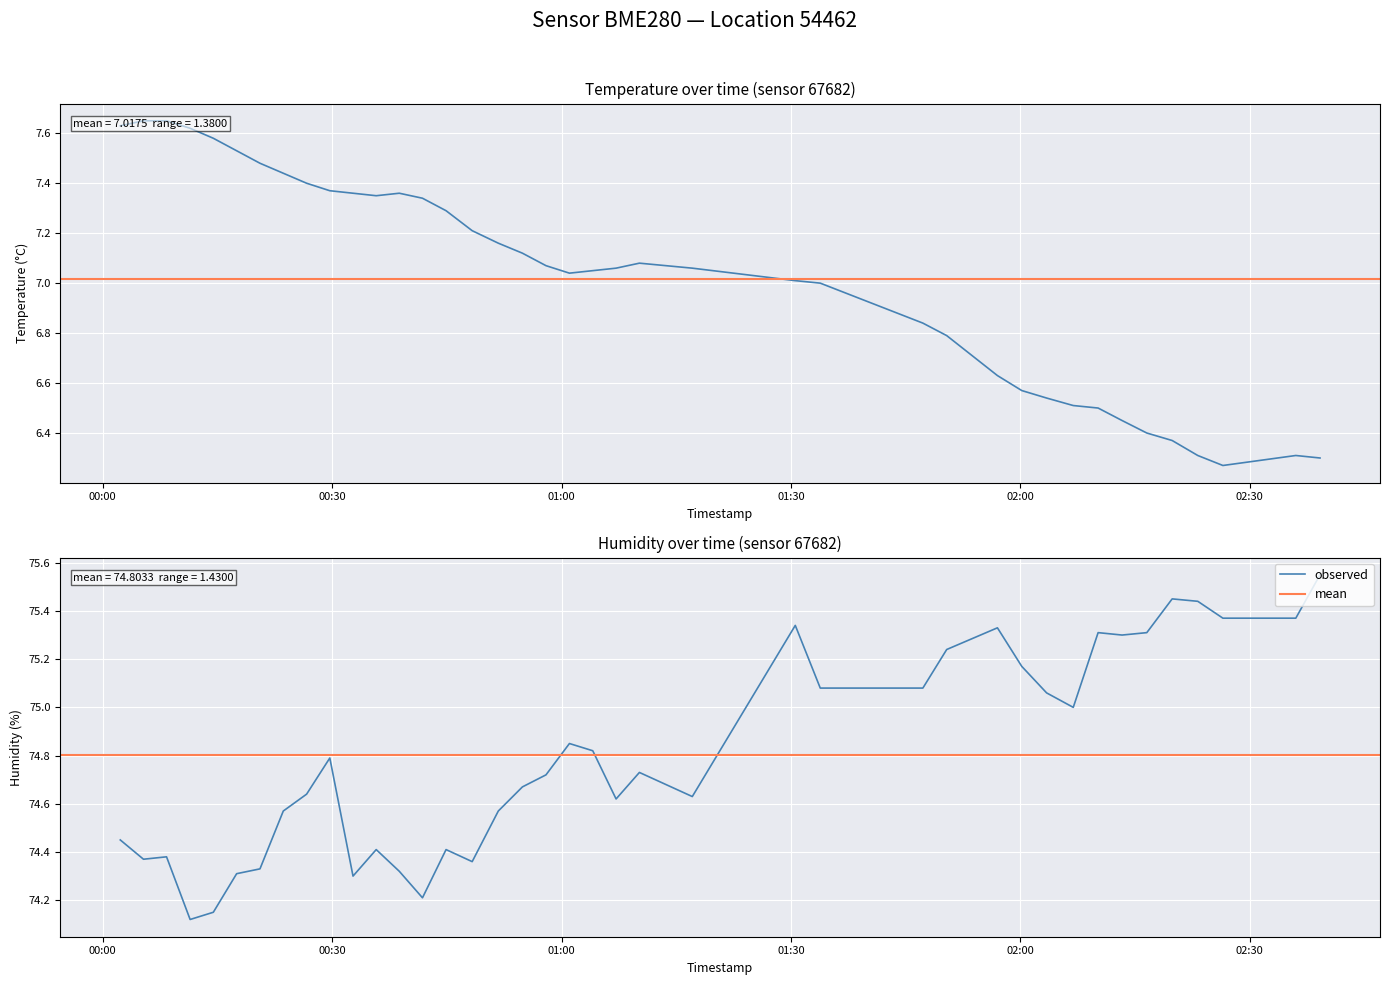

Reading right to left, extract all data points from this chart.

temperature: 2022-09-23T02:39:11=6.3	2022-09-23T02:36:01=6.3	2022-09-23T02:26:29=6.3	2022-09-23T02:23:12=6.3	2022-09-23T02:19:51=6.4	2022-09-23T02:16:32=6.4	2022-09-23T02:13:18=6.5	2022-09-23T02:10:10=6.5	2022-09-23T02:06:55=6.5	2022-09-23T02:03:26=6.5	2022-09-23T02:00:11=6.6	2022-09-23T01:57:00=6.6	2022-09-23T01:50:22=6.8	2022-09-23T01:47:15=6.8	2022-09-23T01:33:50=7.0	2022-09-23T01:30:34=7.0	2022-09-23T01:17:06=7.1	2022-09-23T01:10:11=7.1	2022-09-23T01:07:08=7.1	2022-09-23T01:04:05=7.0	2022-09-23T01:01:02=7.0	2022-09-23T00:57:58=7.1	2022-09-23T00:54:53=7.1	2022-09-23T00:51:44=7.2	2022-09-23T00:48:19=7.2	2022-09-23T00:44:54=7.3	2022-09-23T00:41:49=7.3	2022-09-23T00:38:47=7.4	2022-09-23T00:35:46=7.3	2022-09-23T00:32:44=7.4	2022-09-23T00:29:42=7.4	2022-09-23T00:26:40=7.4	2022-09-23T00:23:37=7.4	2022-09-23T00:20:34=7.5	2022-09-23T00:17:31=7.5	2022-09-23T00:14:28=7.6	2022-09-23T00:11:26=7.6	2022-09-23T00:08:21=7.7	2022-09-23T00:05:20=7.7	2022-09-23T00:02:18=7.6
humidity: 2022-09-23T02:39:11=75.5	2022-09-23T02:36:01=75.4	2022-09-23T02:26:29=75.4	2022-09-23T02:23:12=75.4	2022-09-23T02:19:51=75.5	2022-09-23T02:16:32=75.3	2022-09-23T02:13:18=75.3	2022-09-23T02:10:10=75.3	2022-09-23T02:06:55=75.0	2022-09-23T02:03:26=75.1	2022-09-23T02:00:11=75.2	2022-09-23T01:57:00=75.3	2022-09-23T01:50:22=75.2	2022-09-23T01:47:15=75.1	2022-09-23T01:33:50=75.1	2022-09-23T01:30:34=75.3	2022-09-23T01:17:06=74.6	2022-09-23T01:10:11=74.7	2022-09-23T01:07:08=74.6	2022-09-23T01:04:05=74.8	2022-09-23T01:01:02=74.8	2022-09-23T00:57:58=74.7	2022-09-23T00:54:53=74.7	2022-09-23T00:51:44=74.6	2022-09-23T00:48:19=74.4	2022-09-23T00:44:54=74.4	2022-09-23T00:41:49=74.2	2022-09-23T00:38:47=74.3	2022-09-23T00:35:46=74.4	2022-09-23T00:32:44=74.3	2022-09-23T00:29:42=74.8	2022-09-23T00:26:40=74.6	2022-09-23T00:23:37=74.6	2022-09-23T00:20:34=74.3	2022-09-23T00:17:31=74.3	2022-09-23T00:14:28=74.2	2022-09-23T00:11:26=74.1	2022-09-23T00:08:21=74.4	2022-09-23T00:05:20=74.4	2022-09-23T00:02:18=74.5